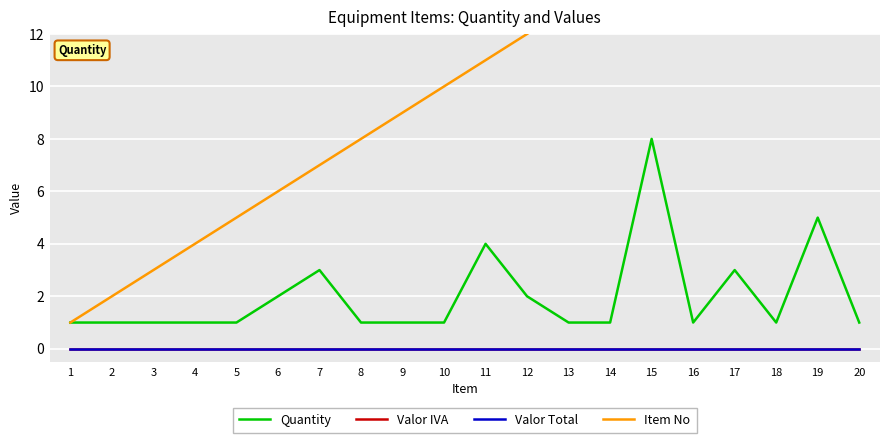

Count the number of categories in the chart.

20